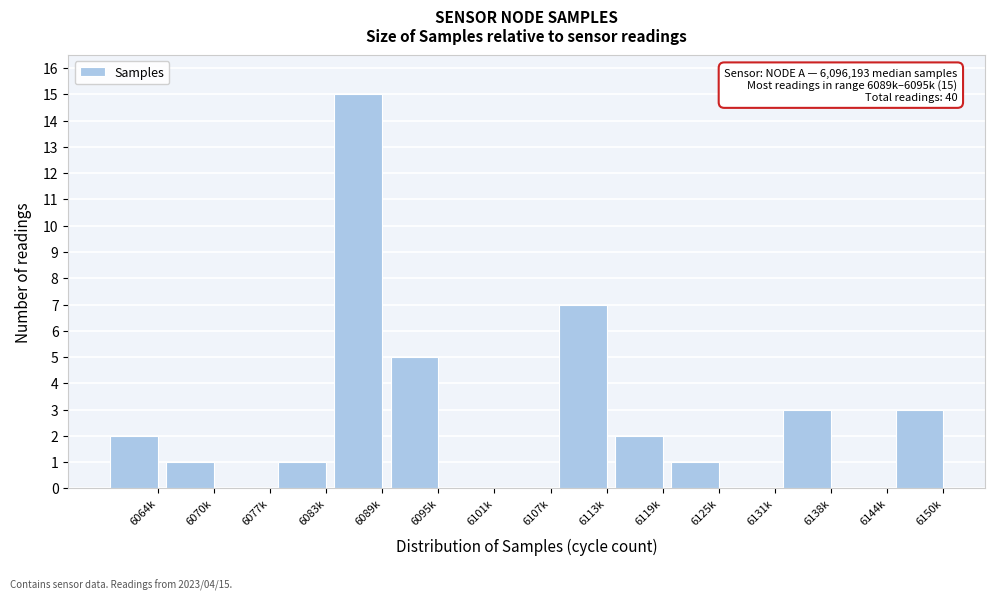

Reading left to right, transcribe all the data shown in this chart.

6064k=2	6070k=1	6077k=0	6083k=1	6089k=15	6095k=5	6101k=0	6107k=0	6113k=7	6119k=2	6125k=1	6131k=0	6138k=3	6144k=0	6150k=3